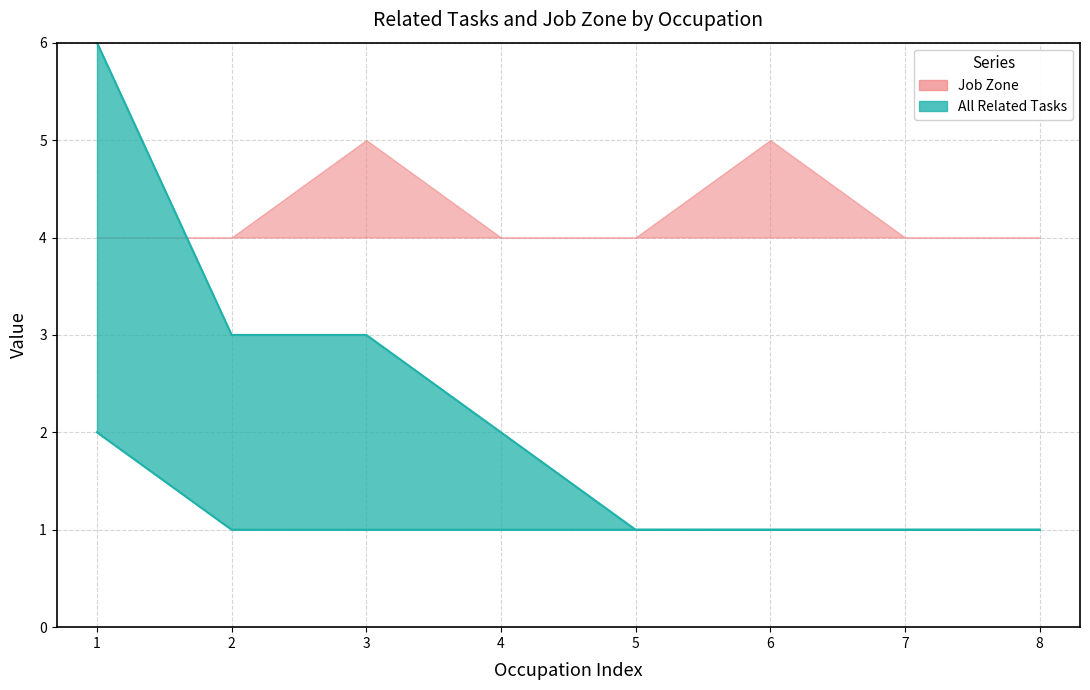

The value at 8 is 2. True or false?

False